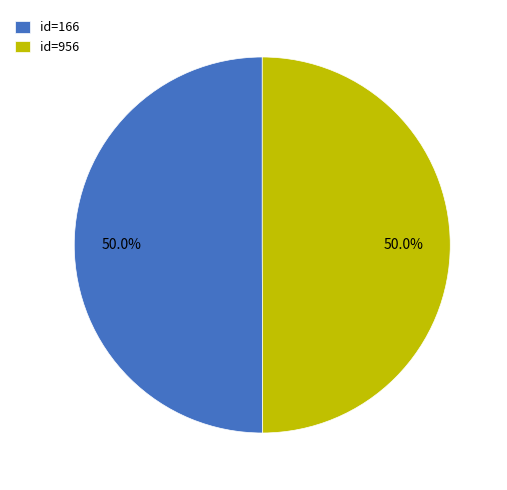

Approximately how many times larger is the value at id=166 compared to id=956?

1.0